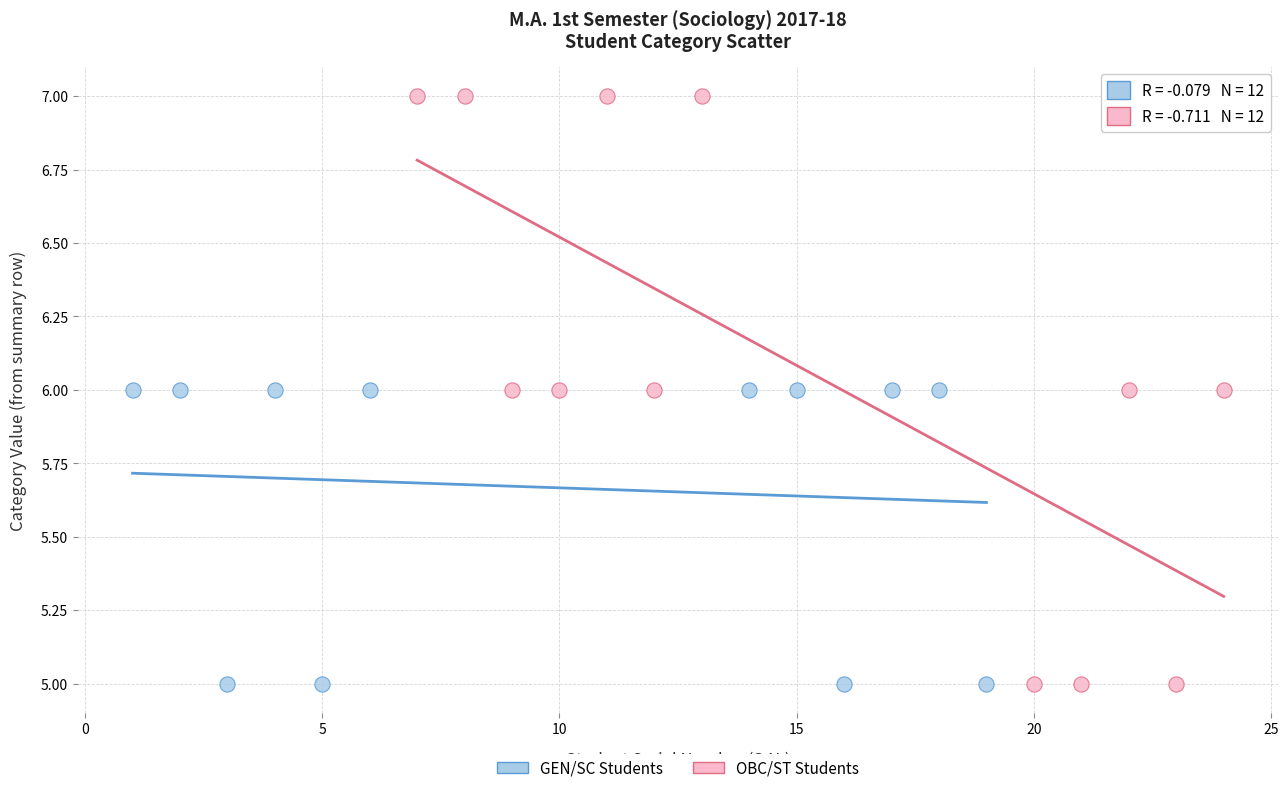

Which series has the largest Y range (max minus min)?

OBC/ST Students